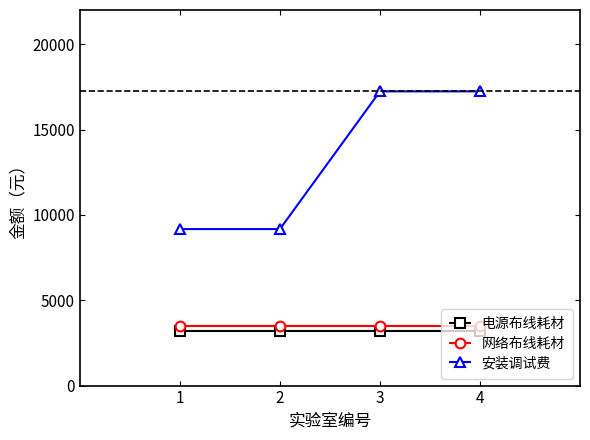

Rank the series at 1 from highest to lowest value.

安装调试费, 网络布线耗材, 电源布线耗材